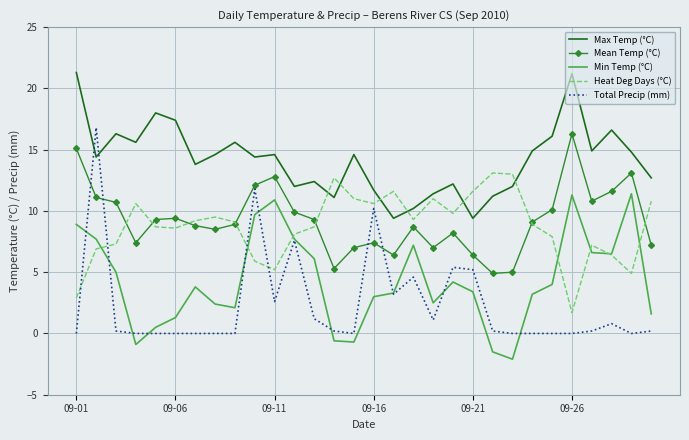

In Max Temp (°C), how many points are higher than both neighbors (excluding endpoints)?

9